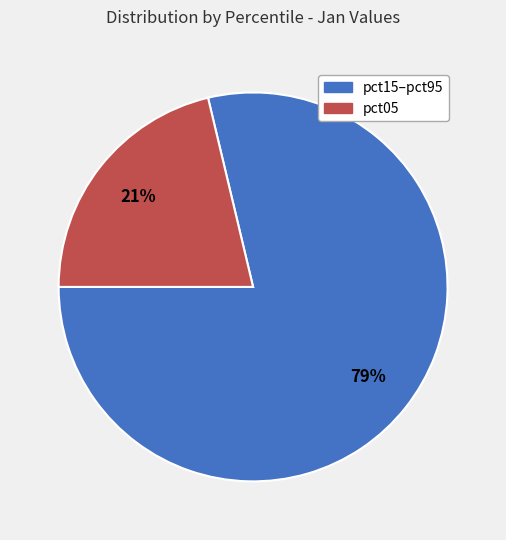

Is there any slice that represents more than half of the pie?

Yes